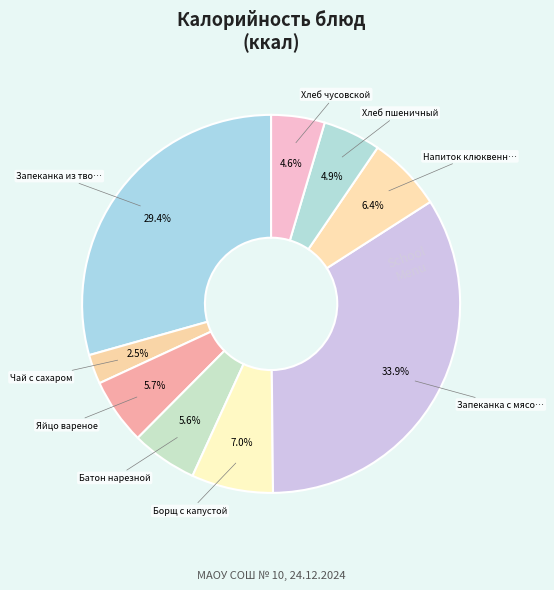

Which slice is the largest?

Запеканка с мясом